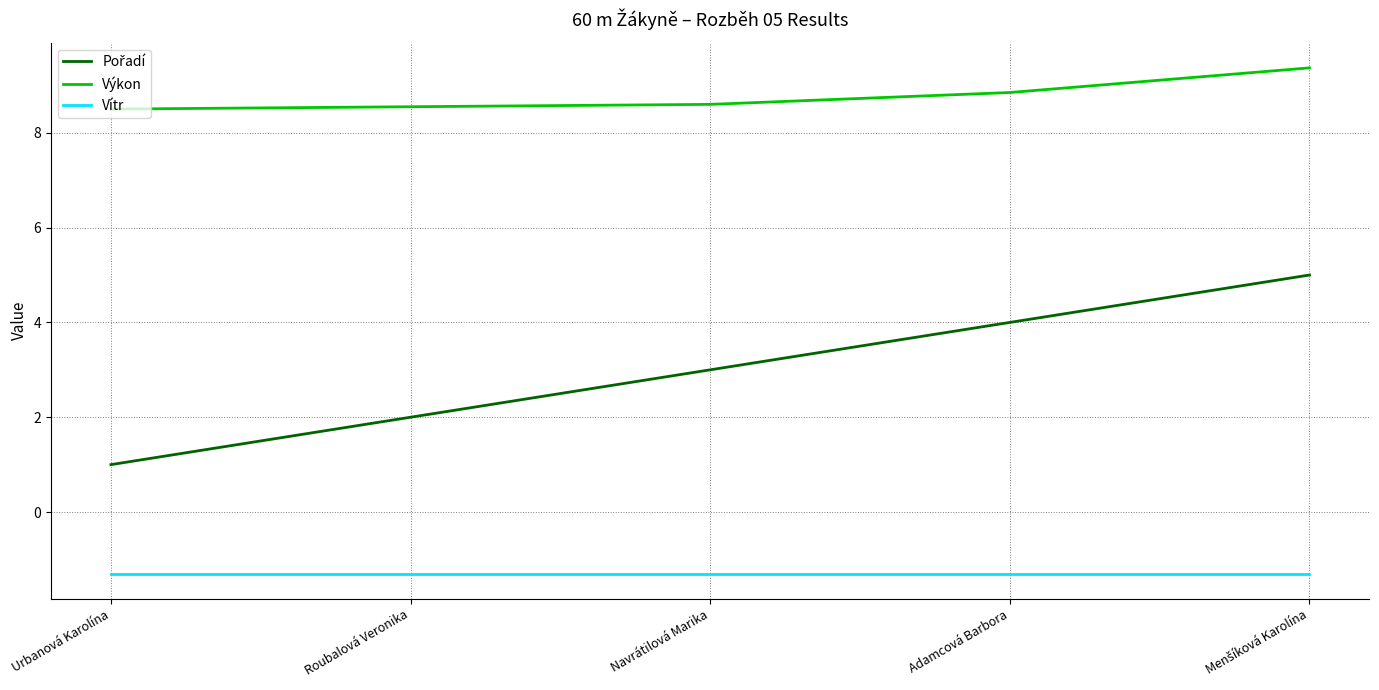

What position from the left is Navrátilová Marika?

3